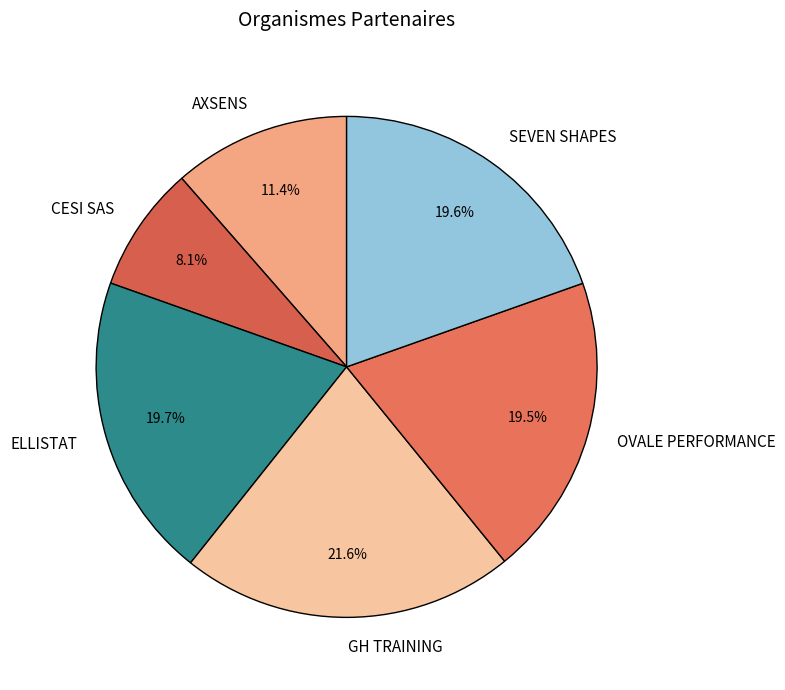

To the nearest percent, what portion does ELLISTAT represent?

20%